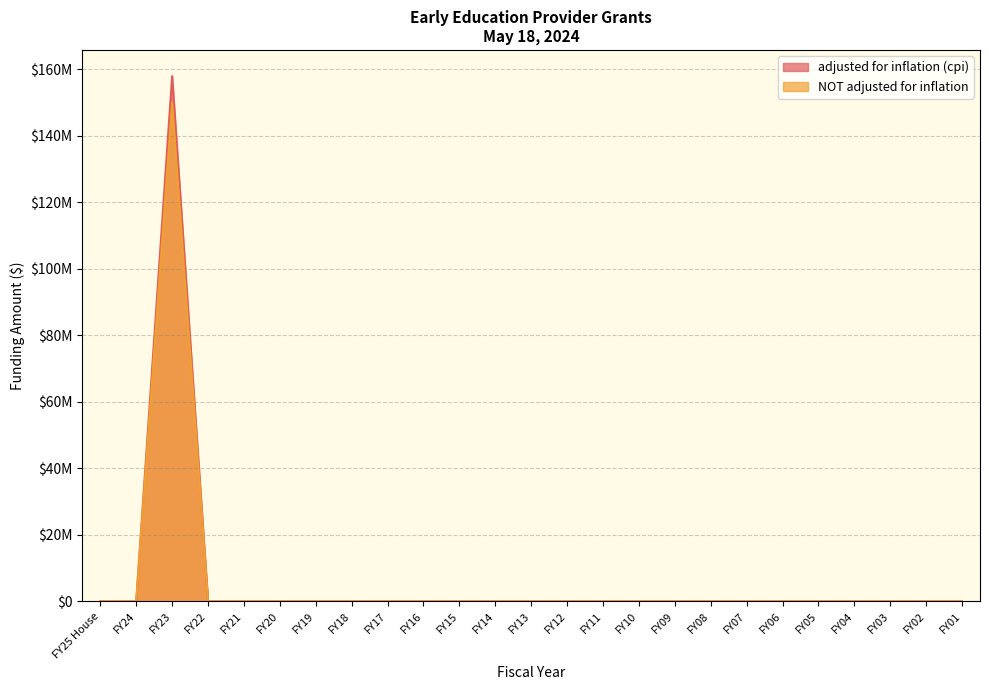

True or false: NOT adjusted for inflation has more than 2 interior local peaks.

False